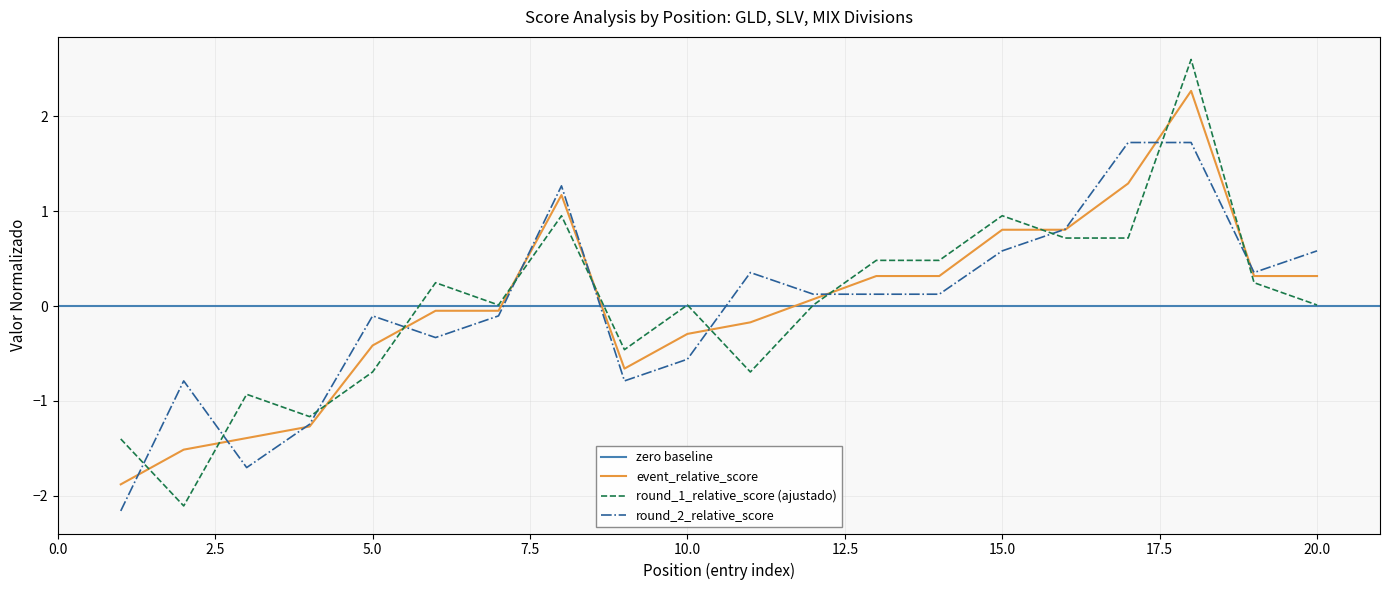

The value of round_1_relative_score (ajustado) at 5.0 is -0.4. True or false?

False